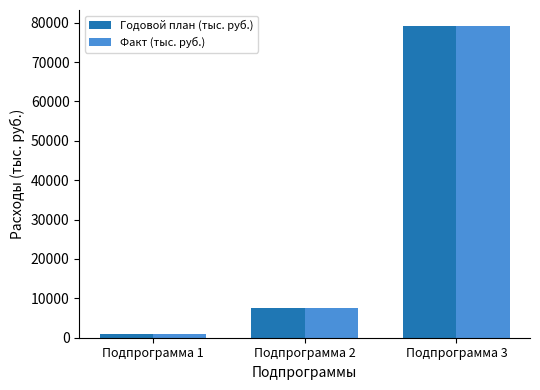

What is the value of the Факт (тыс. руб.) bar at the 2nd from the left?

7637.2